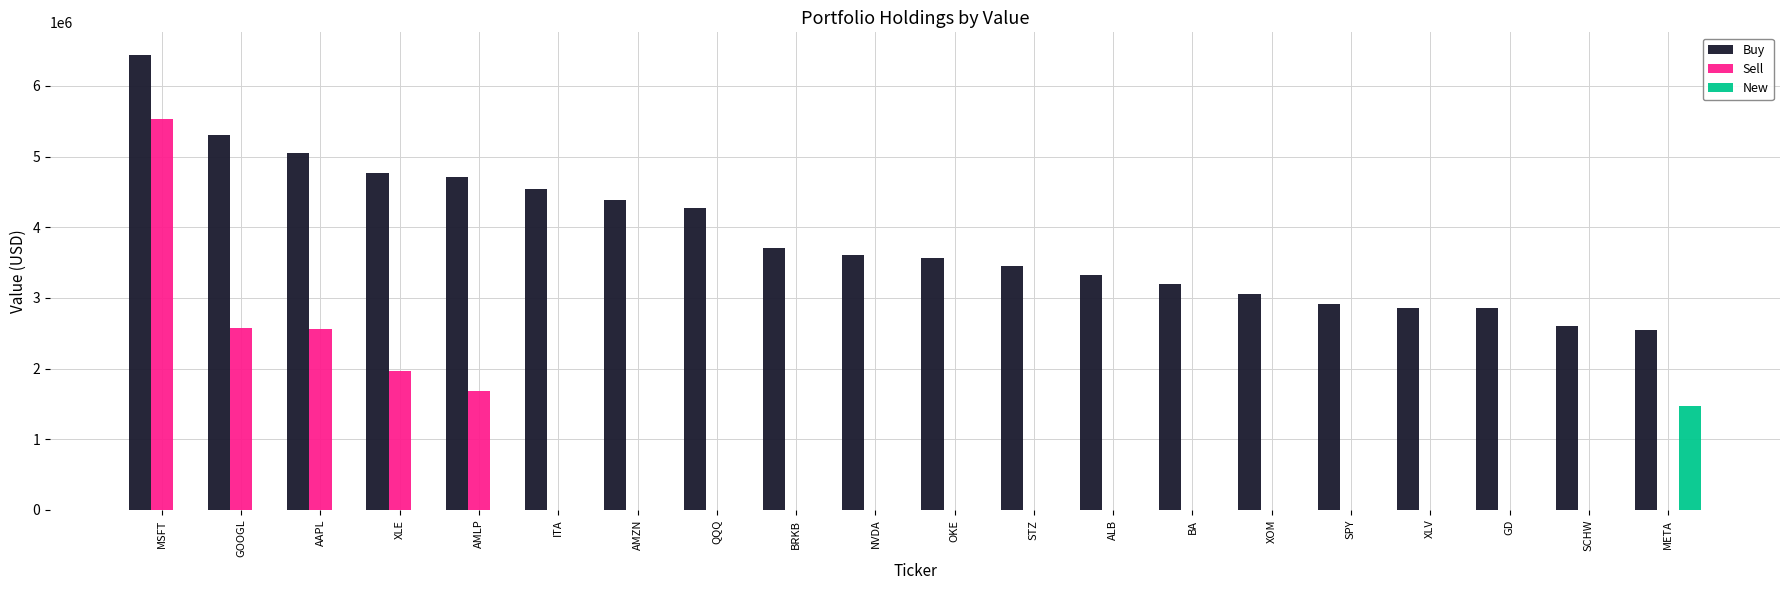

Which series has the widest spread of values?

Sell